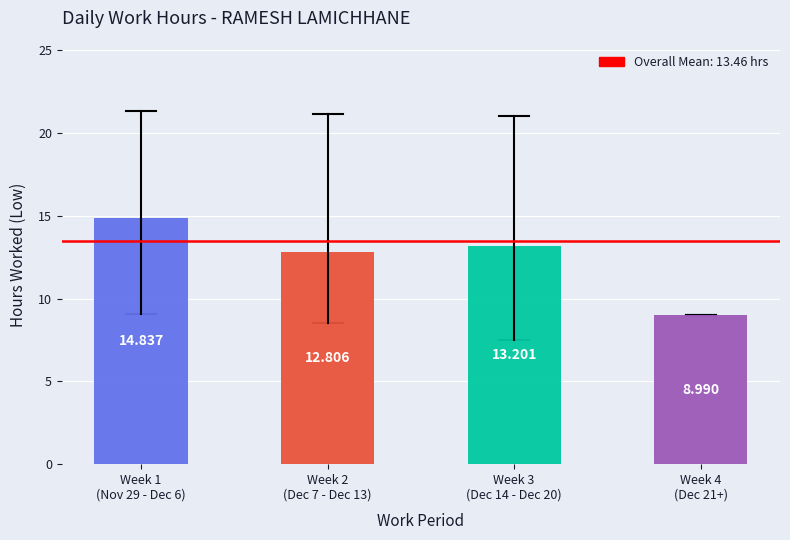

How many data points are less than 13?

2